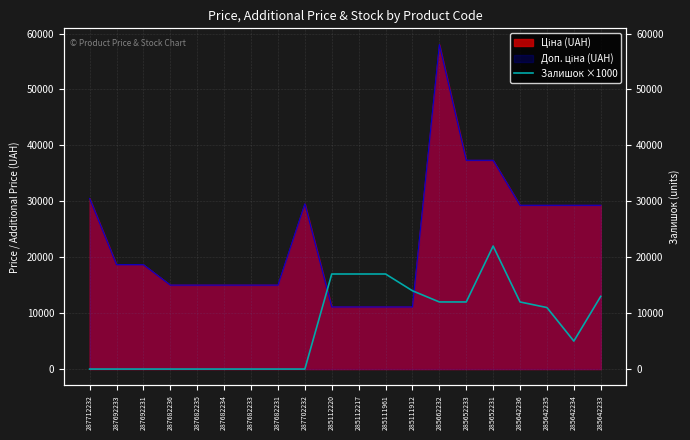

The chart shows a value of 17463 at 285662232. True or false?

False